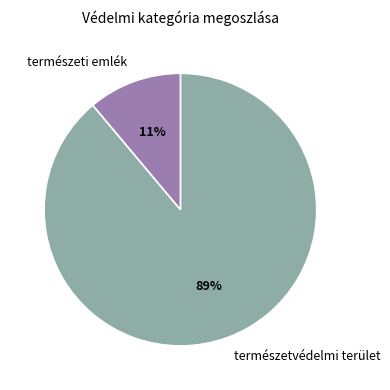

Which category has the biggest portion of the pie?

természetvédelmi terület